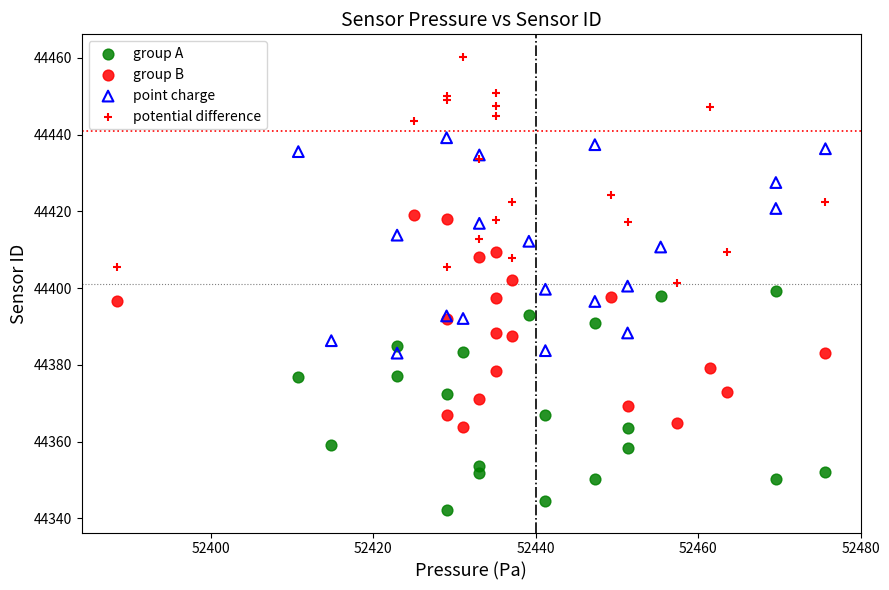

Which series reaches the minimum Y coordinate?

group A